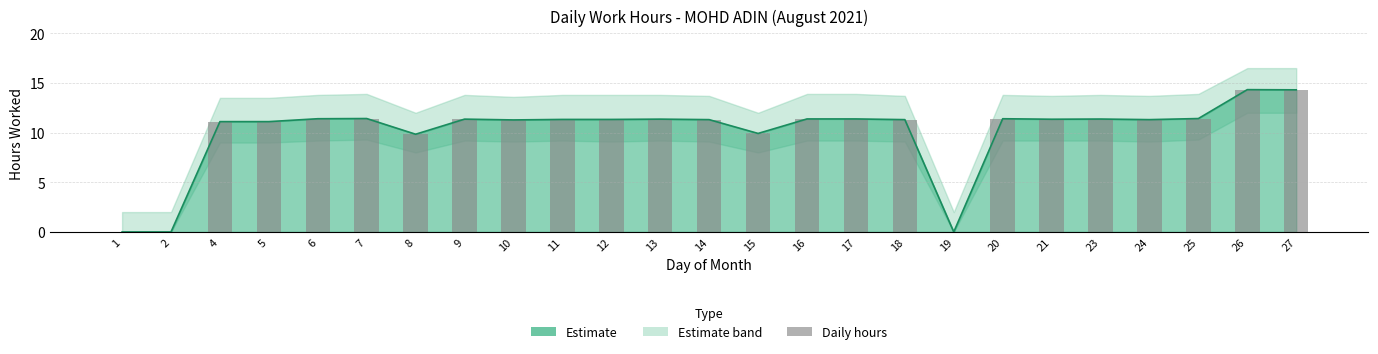

True or false: the data shows 0.0 at 1.

True